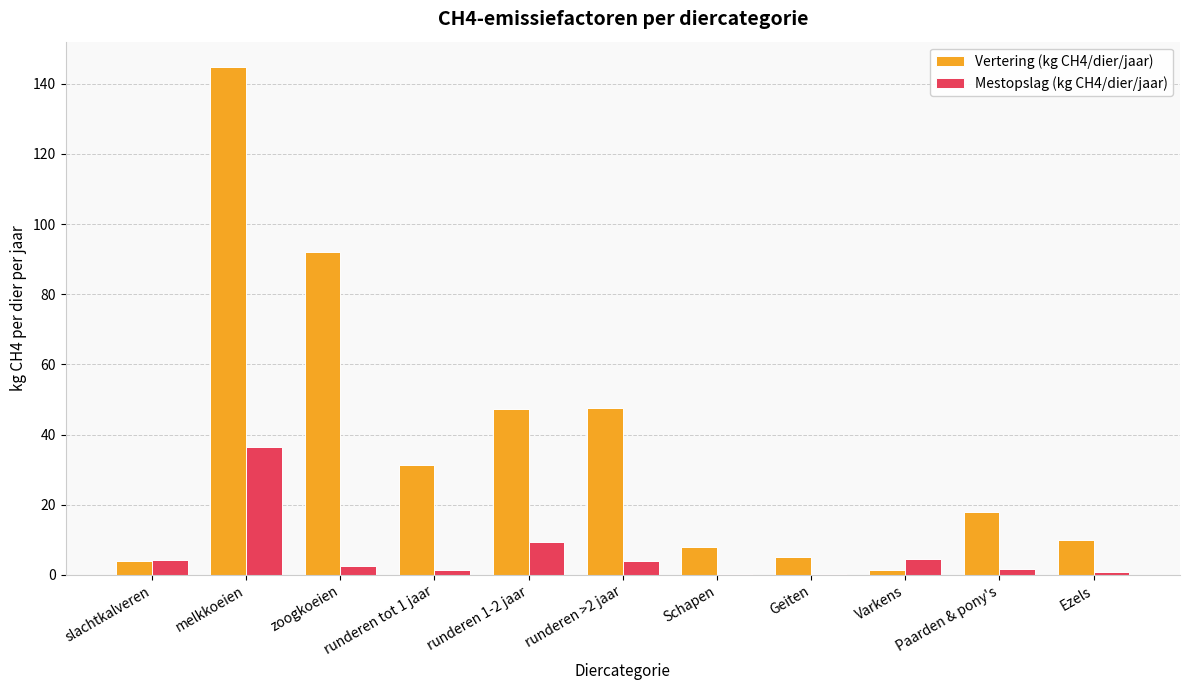

What is the highest value of the Vertering (kg CH4/dier/jaar) series?

144.8